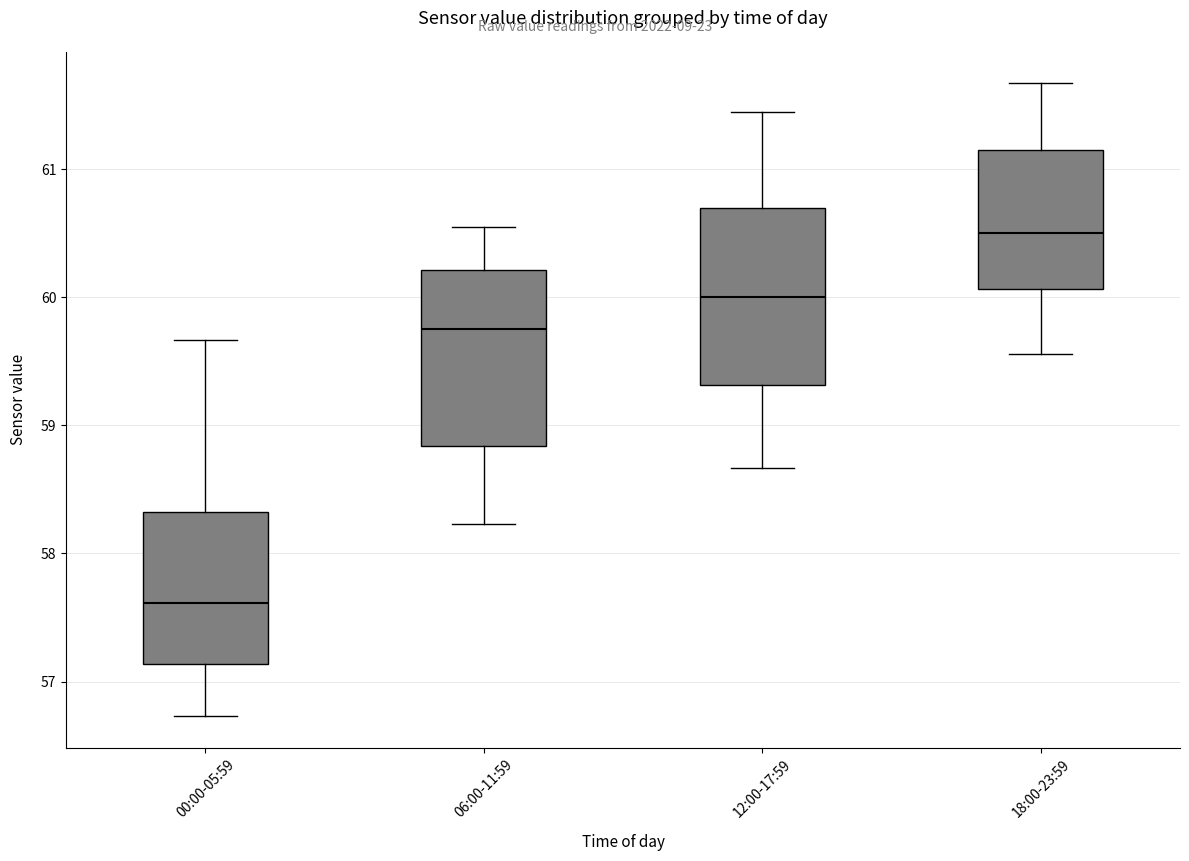

Reading left to right, transcribe this box plot: for each box, give where its median line is, the range the box spans, and where its two whiskers end, as read against the y-axis. The values are not printed on the chart, so give them approximately, as read against the axis.

00:00-05:59: median 57.6, box 57.1 to 58.3, whiskers 56.7 to 59.7
06:00-11:59: median 59.8, box 58.8 to 60.2, whiskers 58.2 to 60.6
12:00-17:59: median 60.0, box 59.3 to 60.7, whiskers 58.7 to 61.5
18:00-23:59: median 60.5, box 60.1 to 61.1, whiskers 59.6 to 61.7